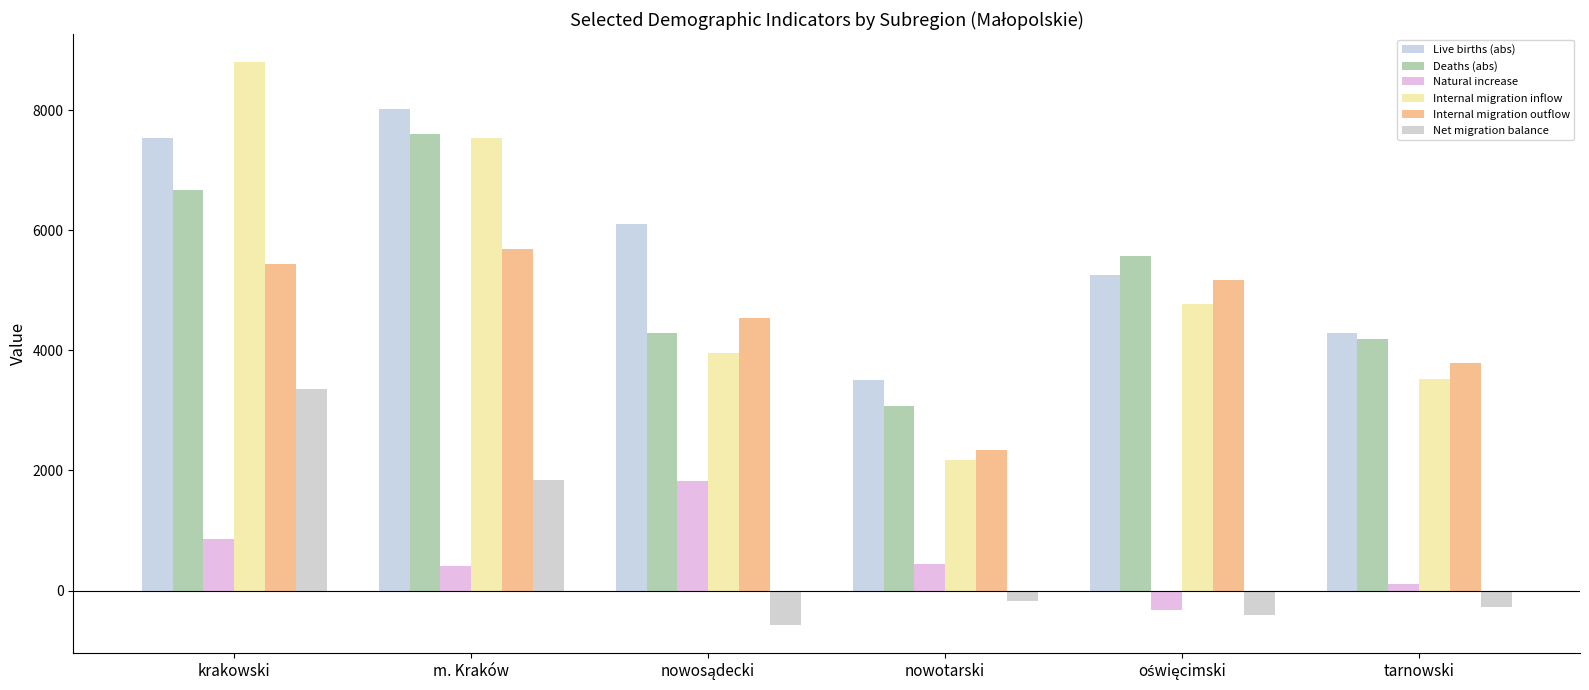

Count the number of data series in this chart.

6